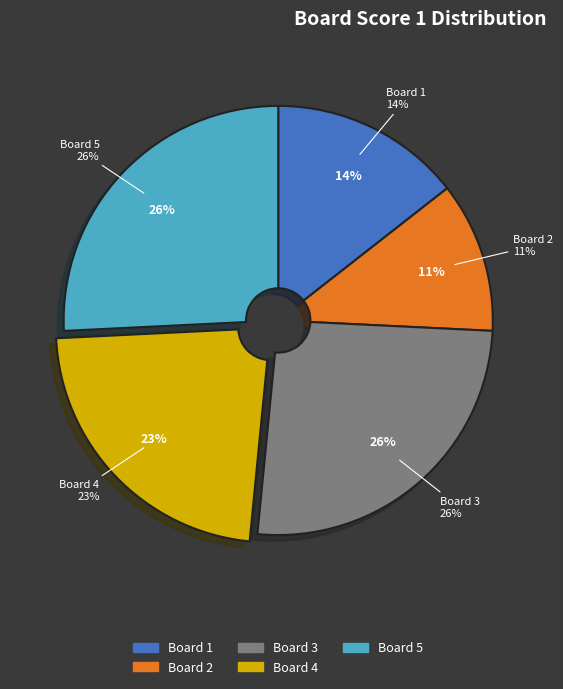

How much of the chart is everything except Board 5?

74.2%